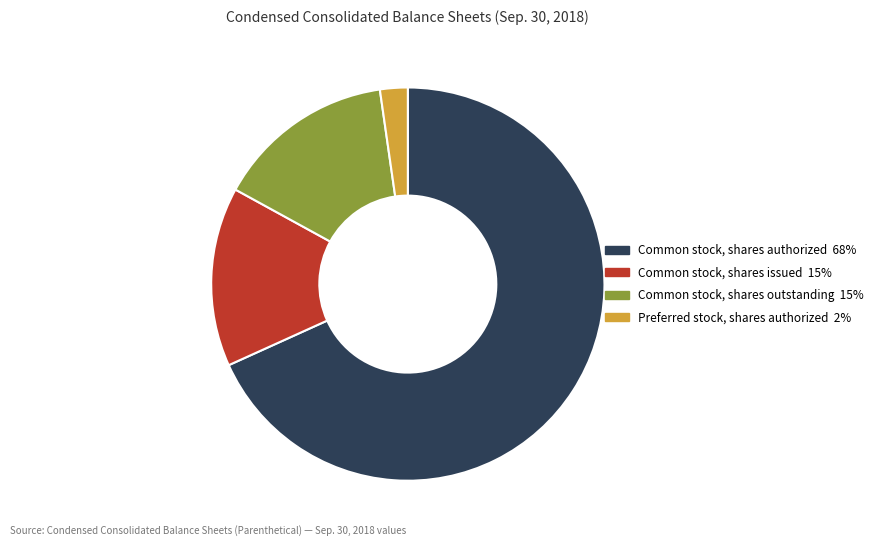

How many slices are in this pie chart?

4